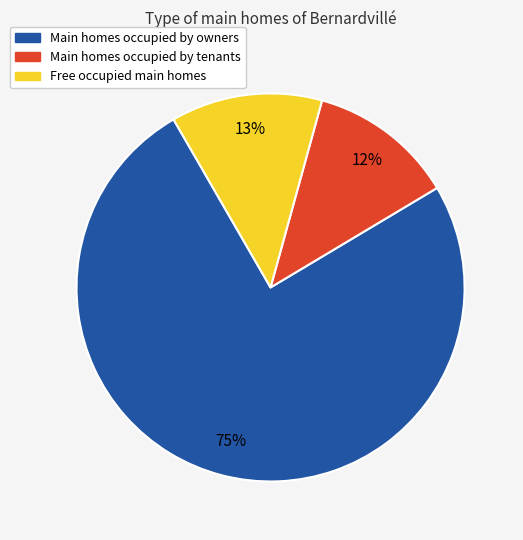

To the nearest percent, what is the difference between the largest and smallest slice percentages?

63%